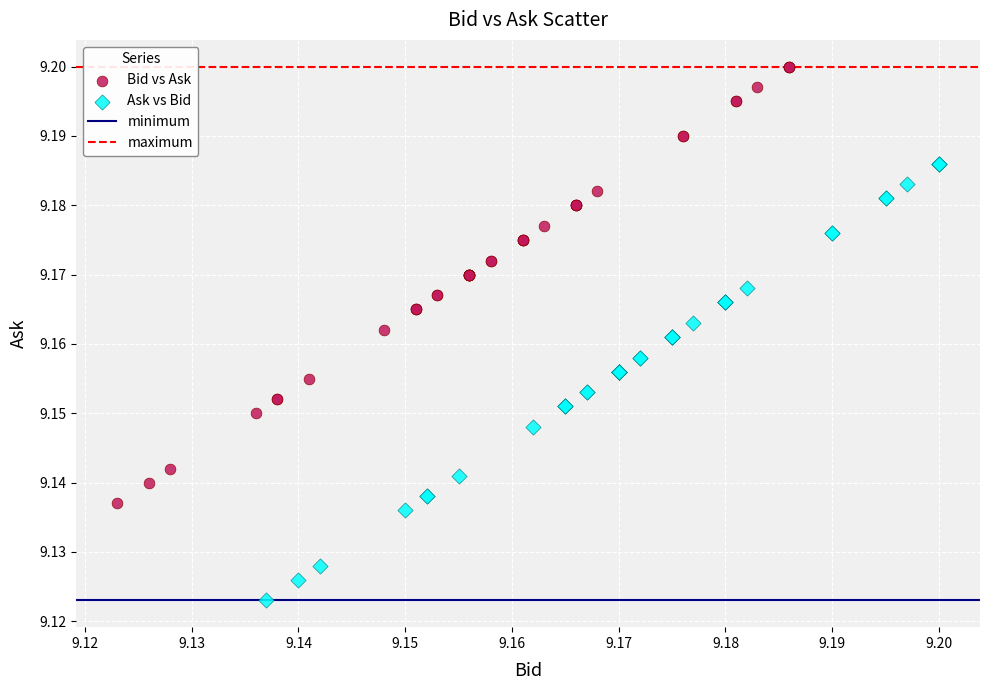

Which series contains the highest Y value?

Bid vs Ask